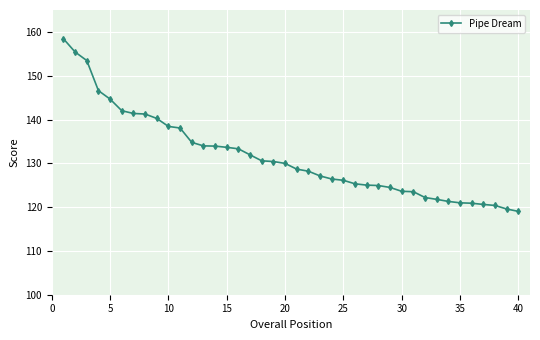

What is the value of the 14th point from the left?

133.9